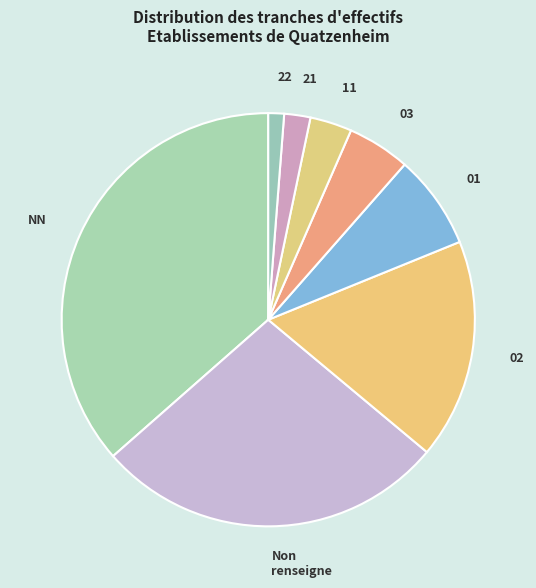

How many segments does this pie chart have?

8